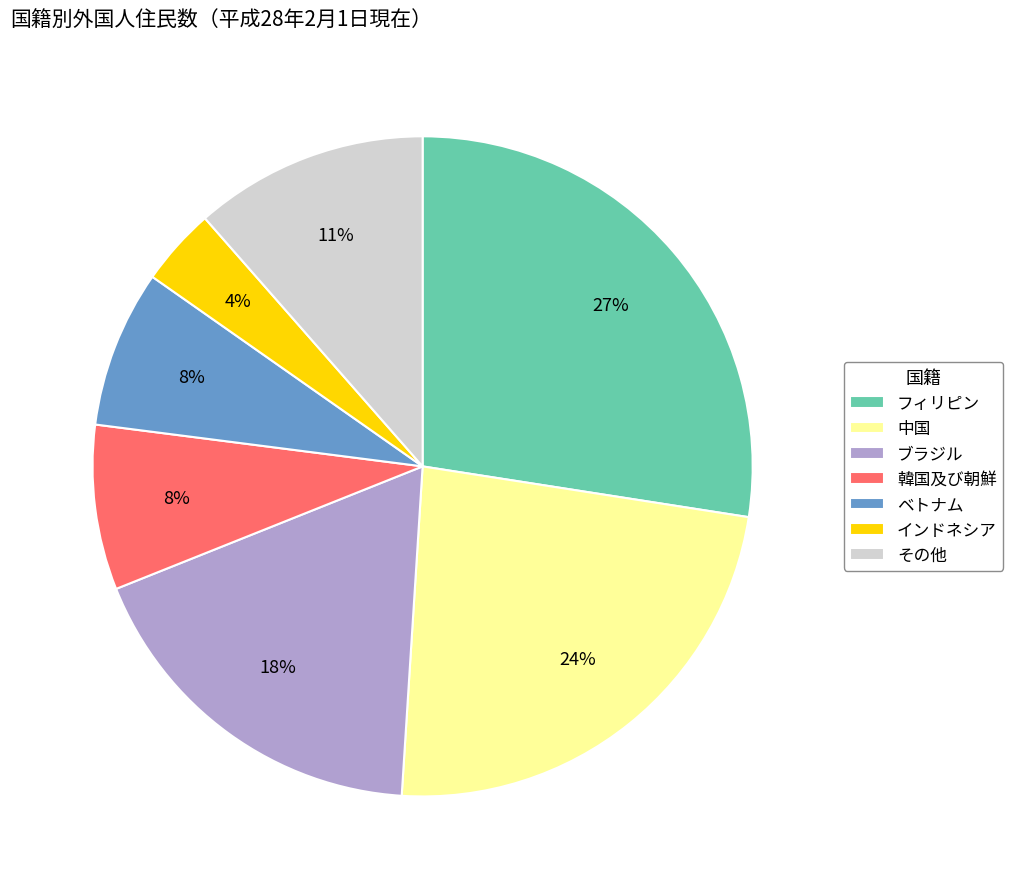

To the nearest percent, what portion does インドネシア represent?

4%